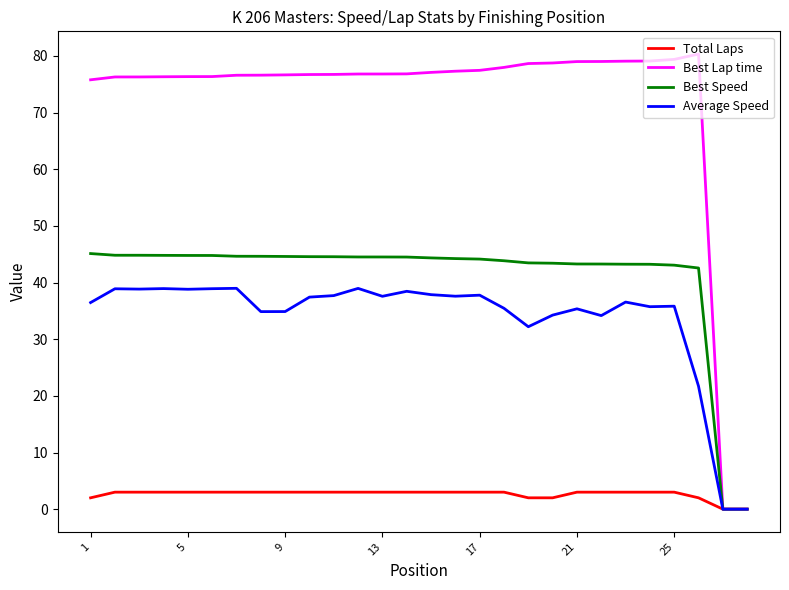

What is the average value of the Best Speed series?

41.0